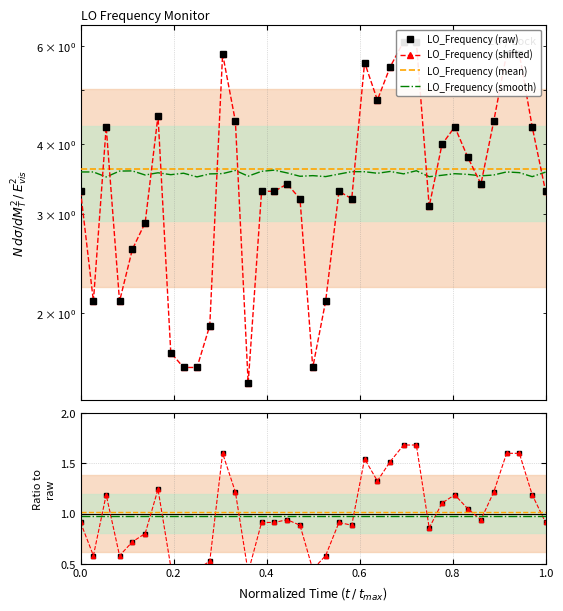

At which category is the sum across all series the highest?

25